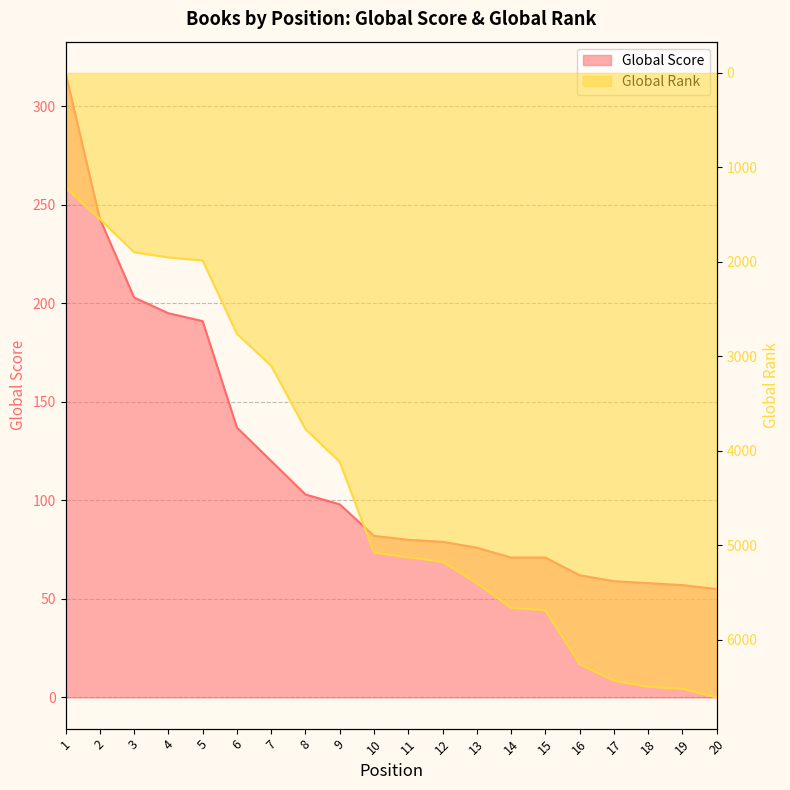

True or false: Global Score and Global Rank (scaled) intersect in this chart.

False